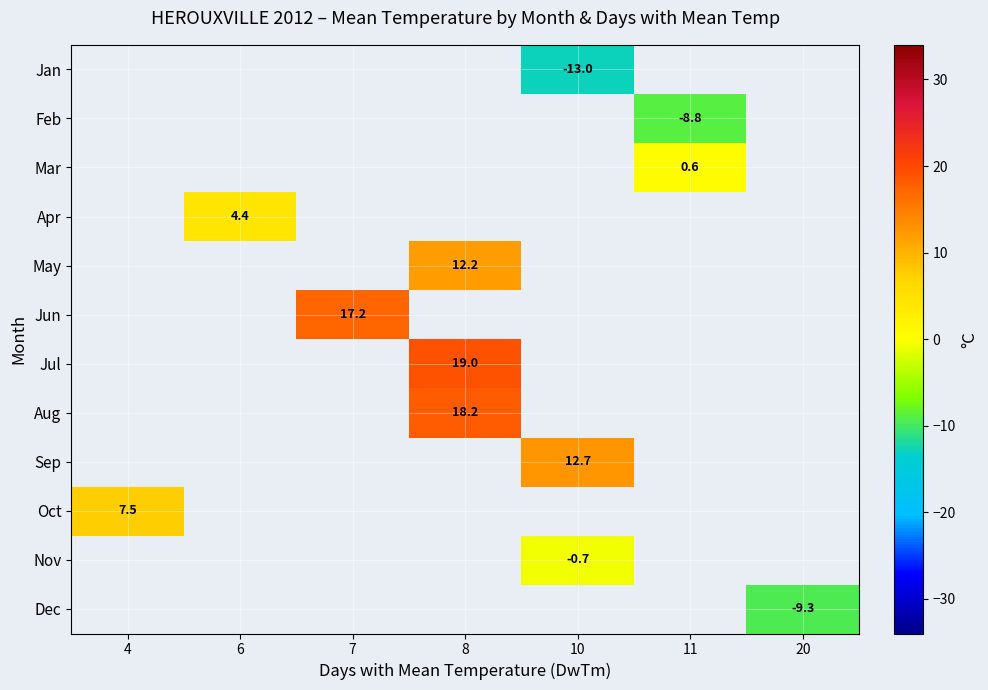

True or false: Jun has a value of 10.7 at 7.

False